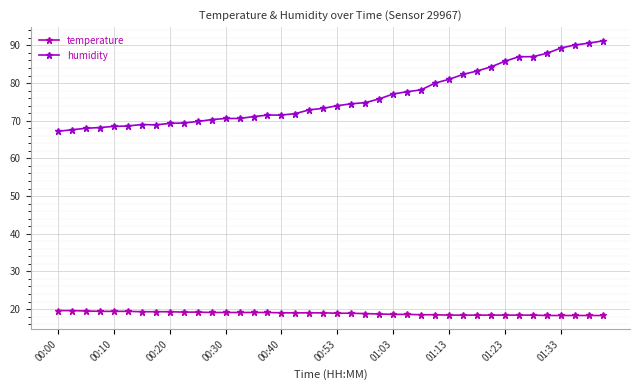

Which series has the largest total across all categories?

humidity